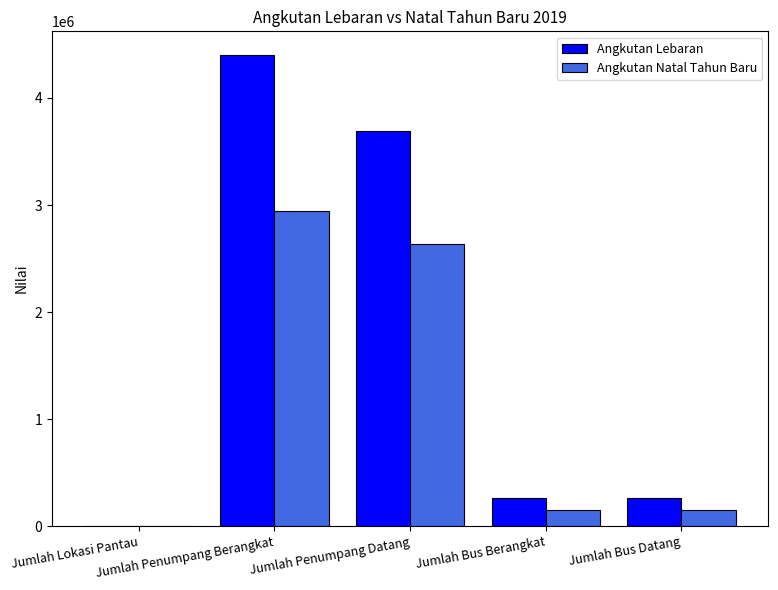

Which series has the largest total across all categories?

Angkutan Lebaran